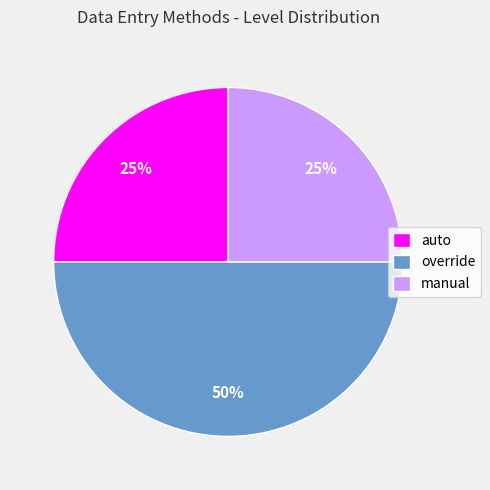

True or false: auto accounts for 31% of the total.

False